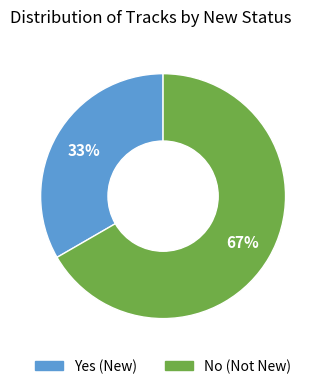

Approximately how many times larger is the value at Yes compared to No?

0.5